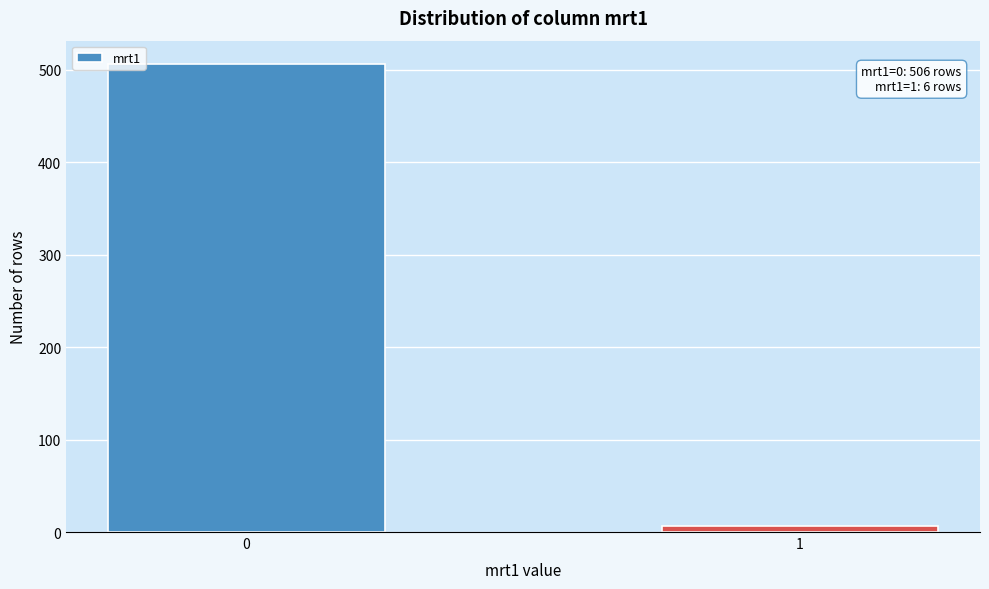

Reading right to left, transcribe all the data shown in this chart.

6	506